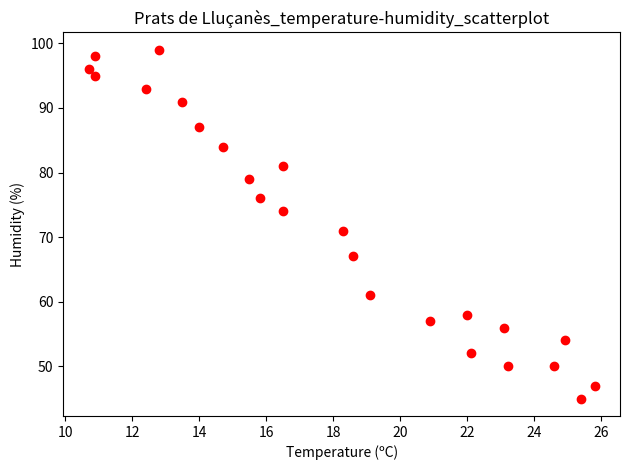

What Y value in the scatter plot is closest to 72?

71